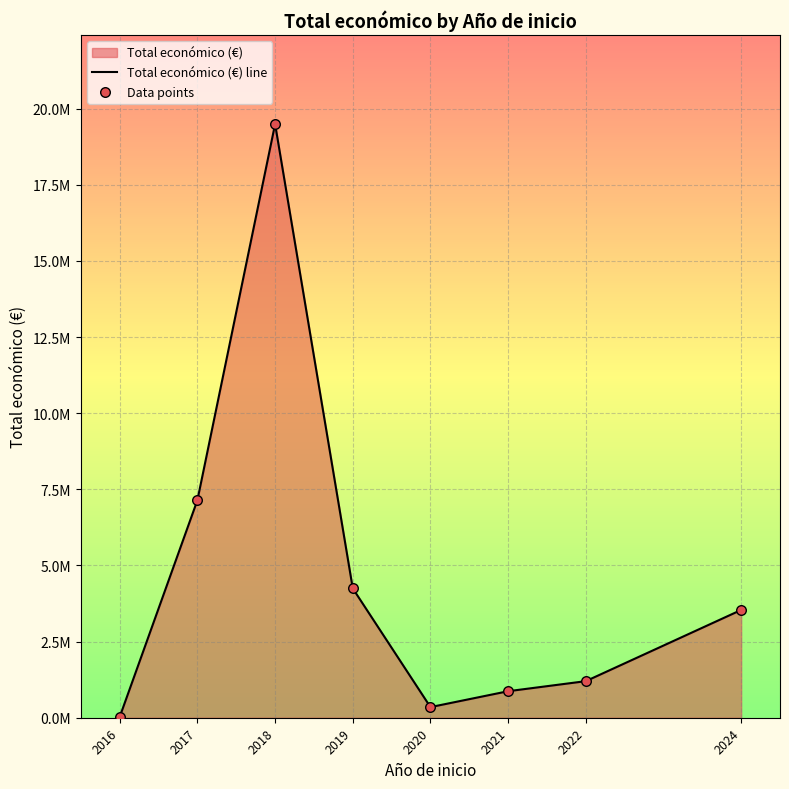

Which series reaches the maximum Y coordinate?

Total económico (€) line